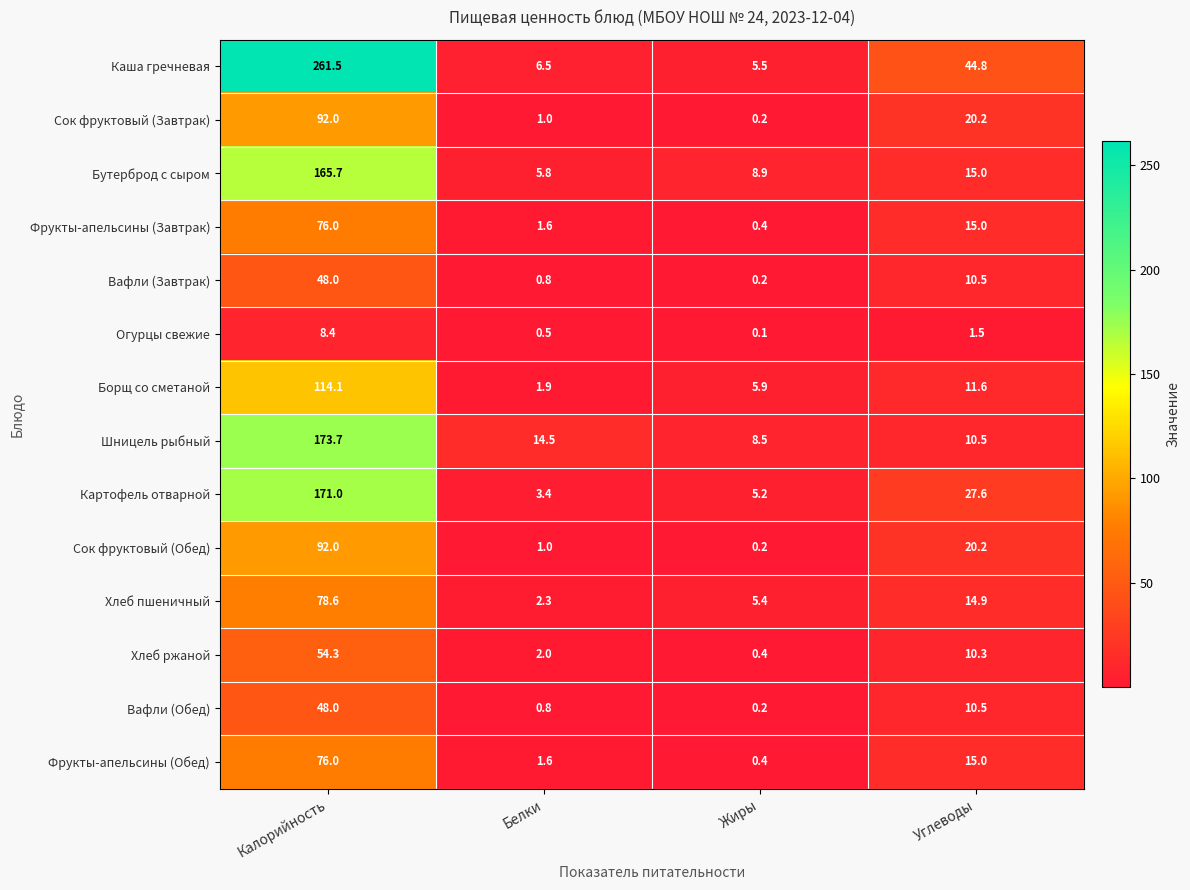

At how many categories does at least one series exceed 220?

1